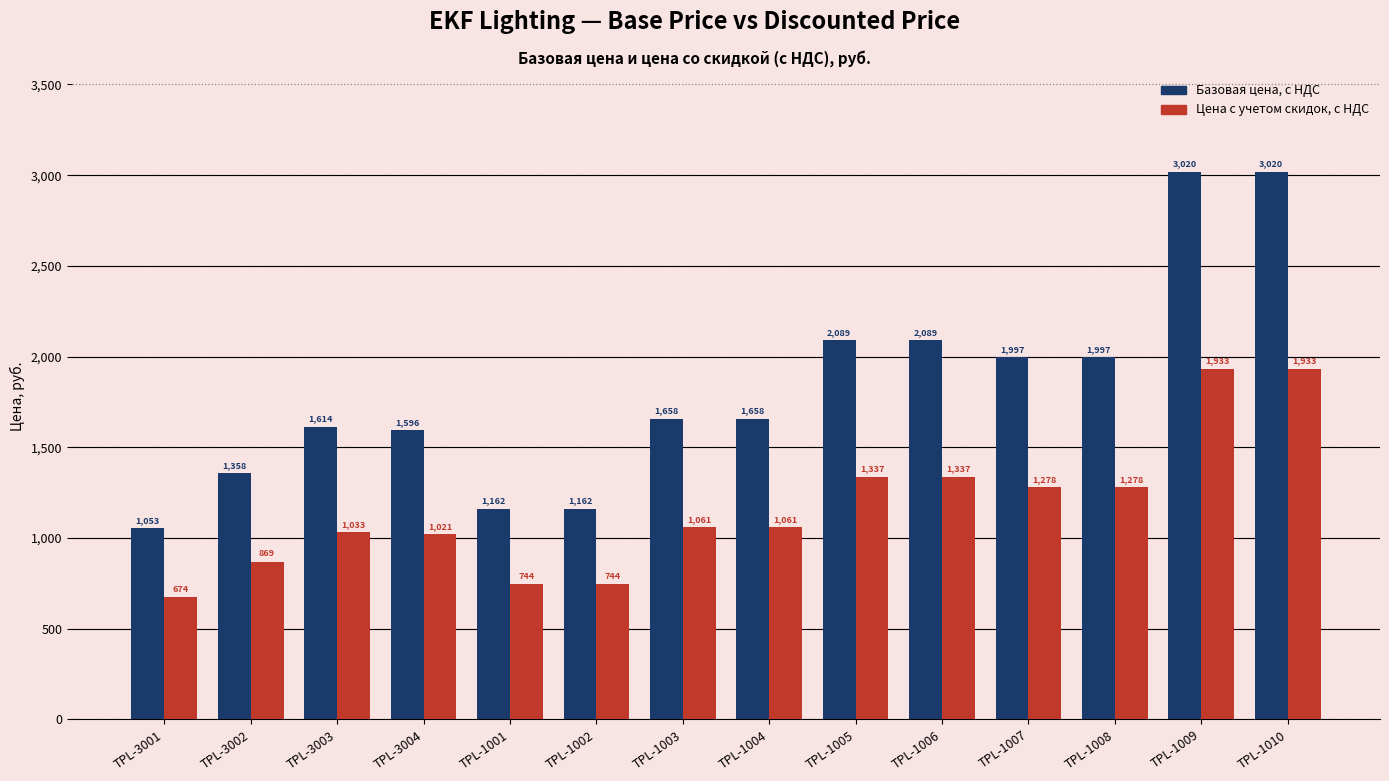

What is the average value of the Цена с учетом скидок, с НДС series?

1164.5